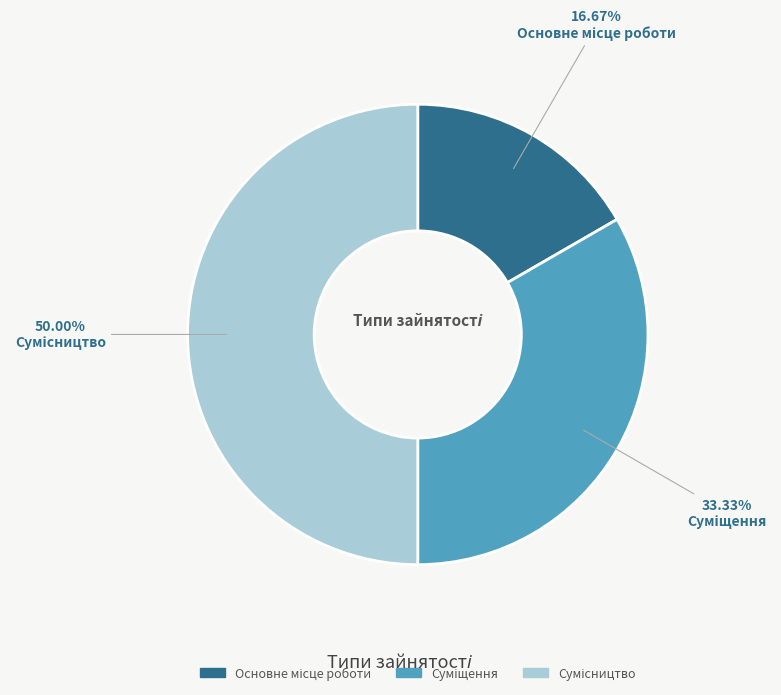

Count the number of slices in the pie.

3